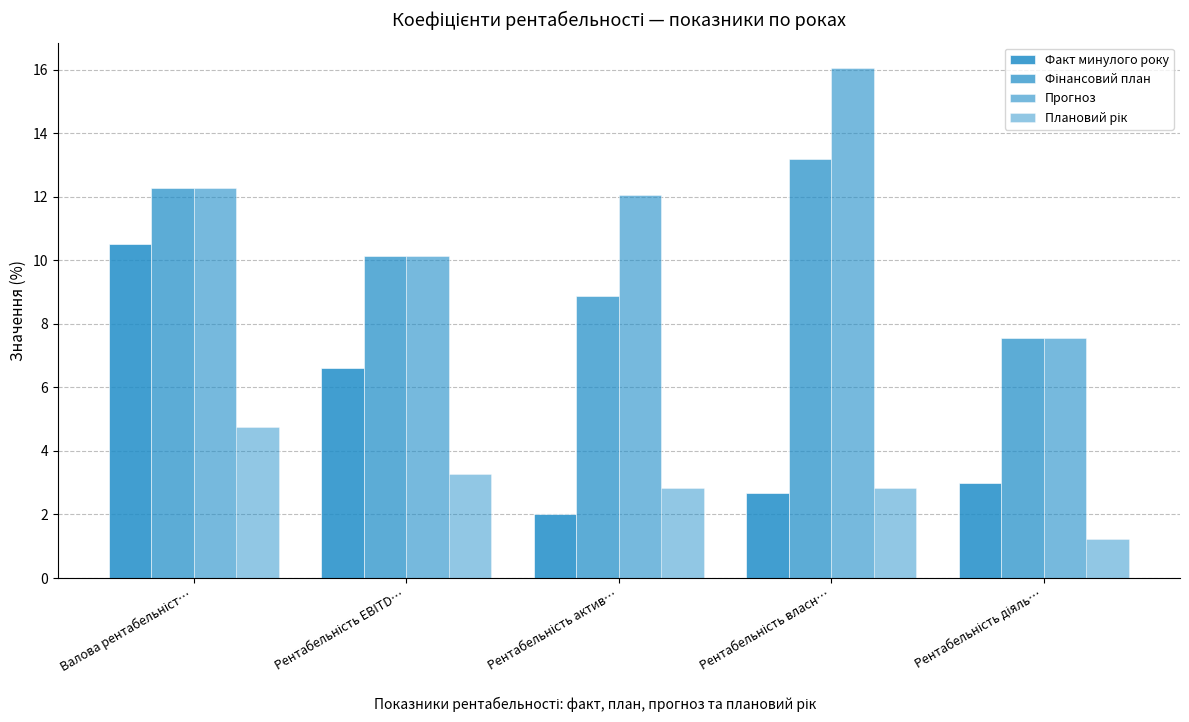

Are the bars horizontal?

No